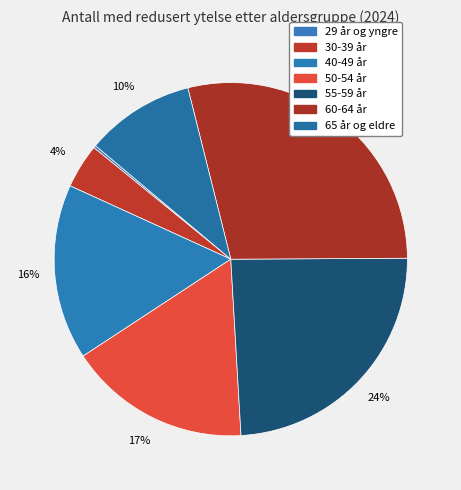

What is the smallest slice in the pie chart?

29 år og yngre